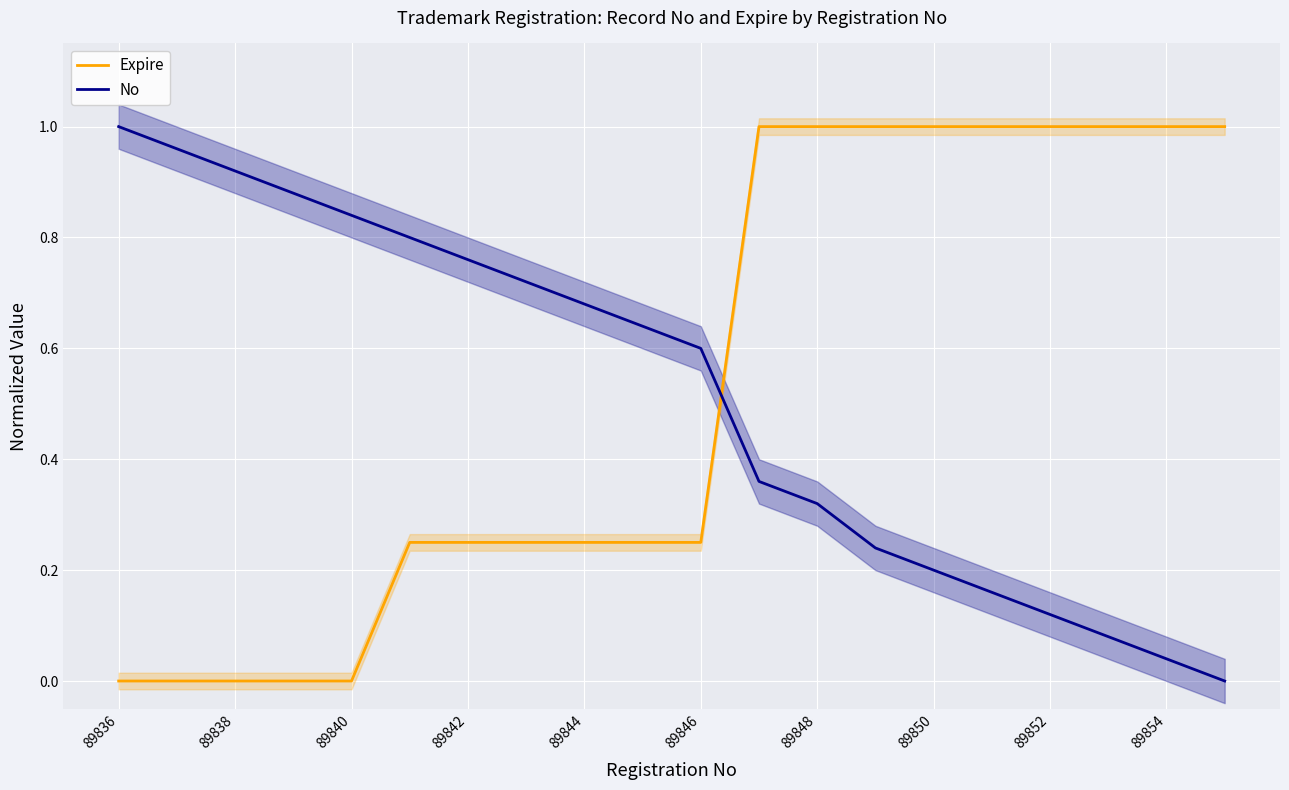

Is it true that Expire equals 0.2 at 89850?

False